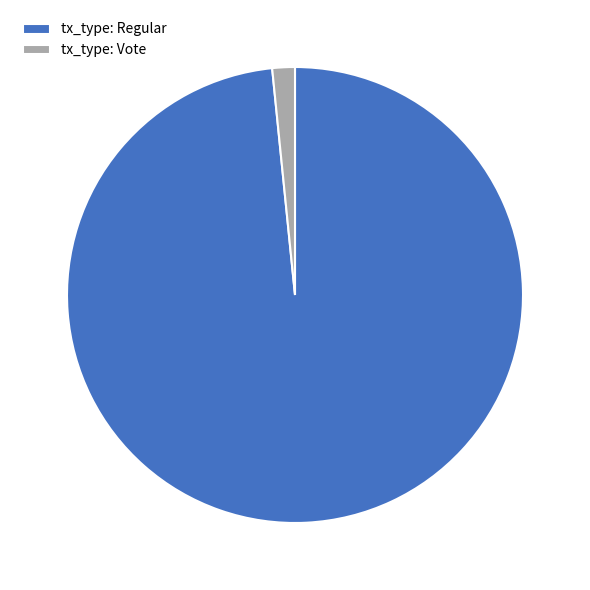

Which has a higher value, tx_type: Vote or tx_type: Regular?

tx_type: Regular